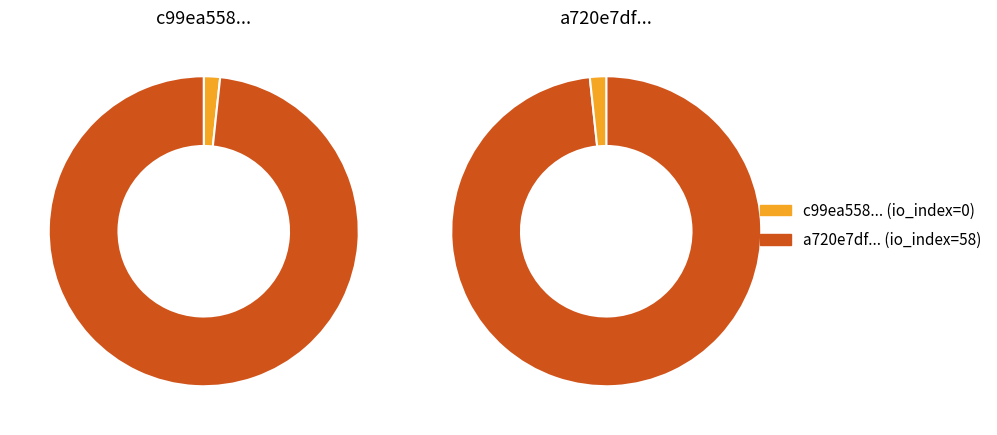

To the nearest percent, what is the difference between the largest and smallest slice percentages?

97%